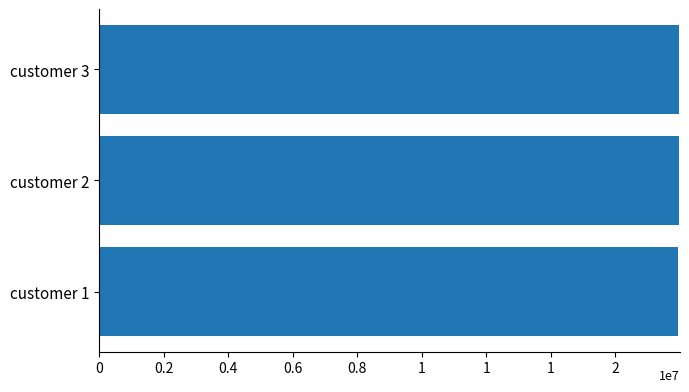

Are the bars horizontal?

Yes